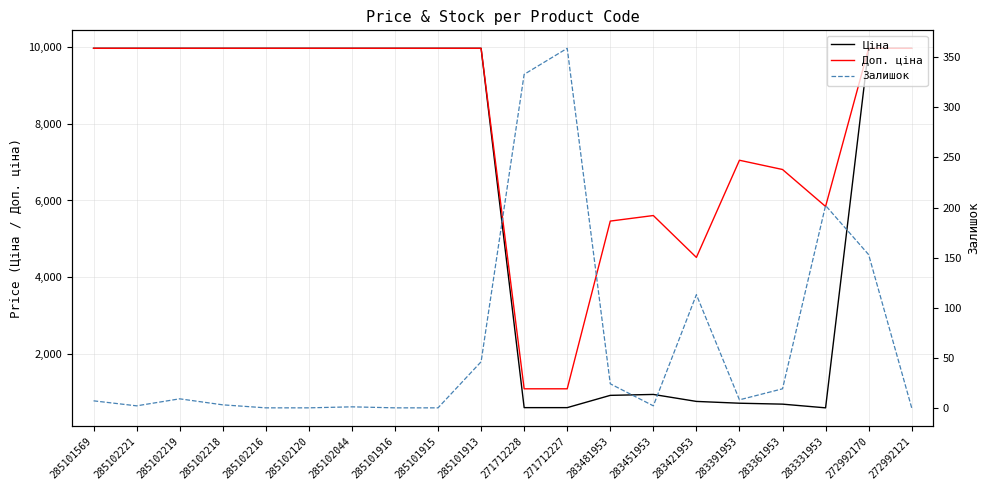

Between 285101916 and 283421953, which series saw the biggest shift?

Ціна